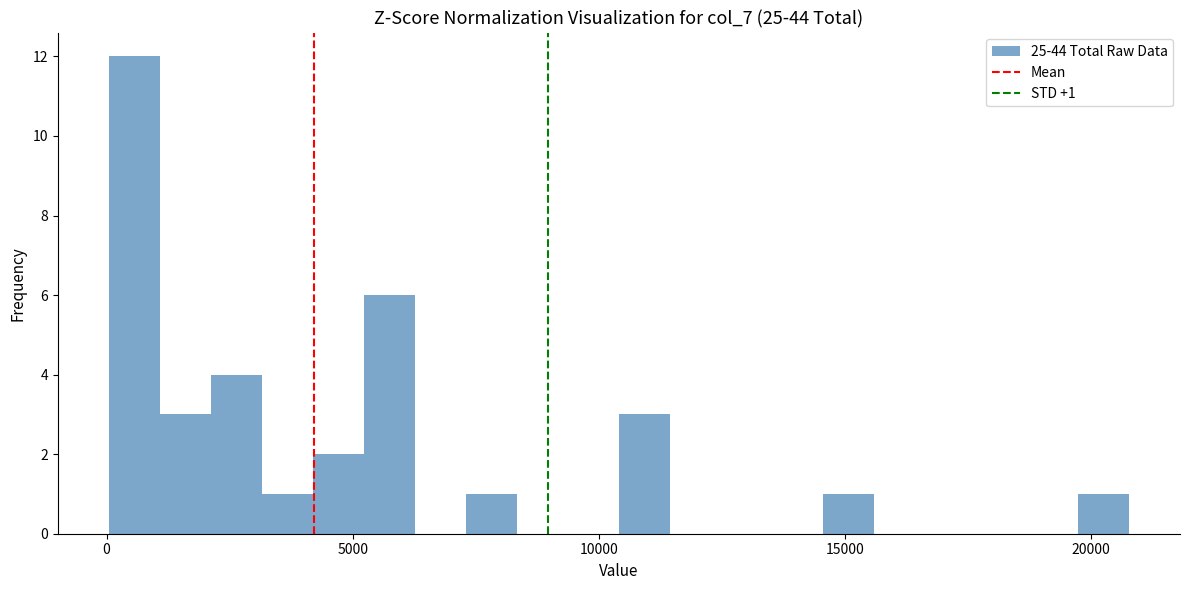

Around what value on the x-axis is the tallest bar? Give the approximate position of its centre, as read against the axis.

500